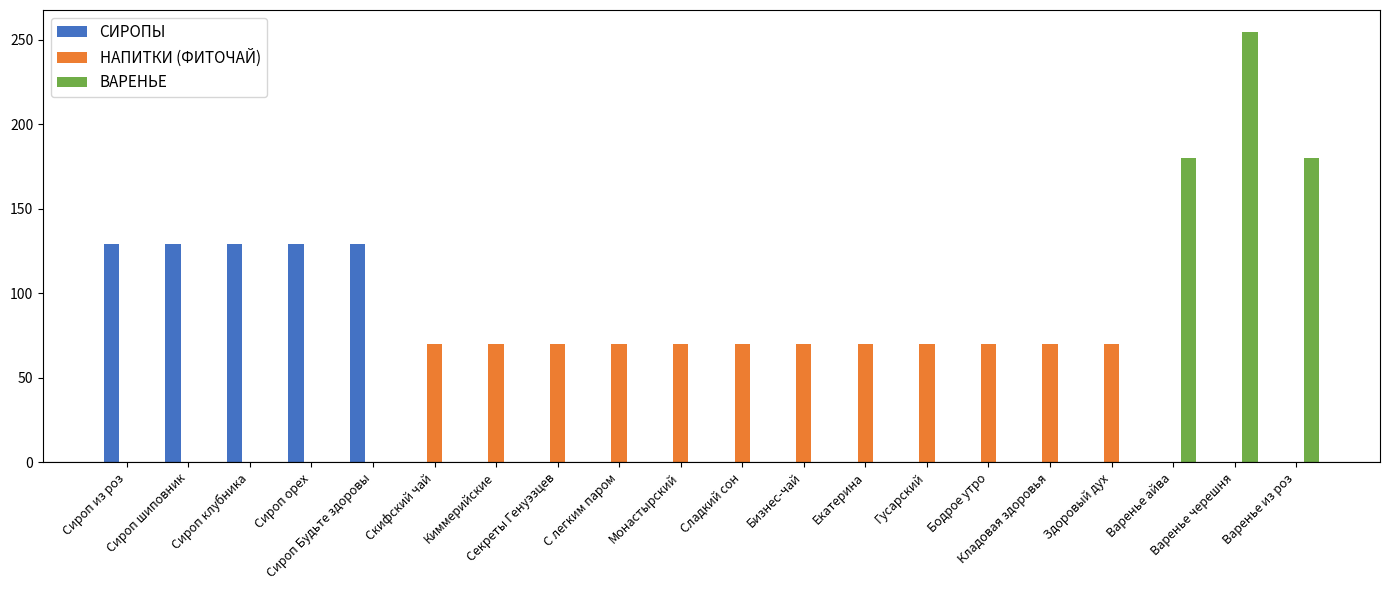

What is the sum of all СИРОПЫ values?

645